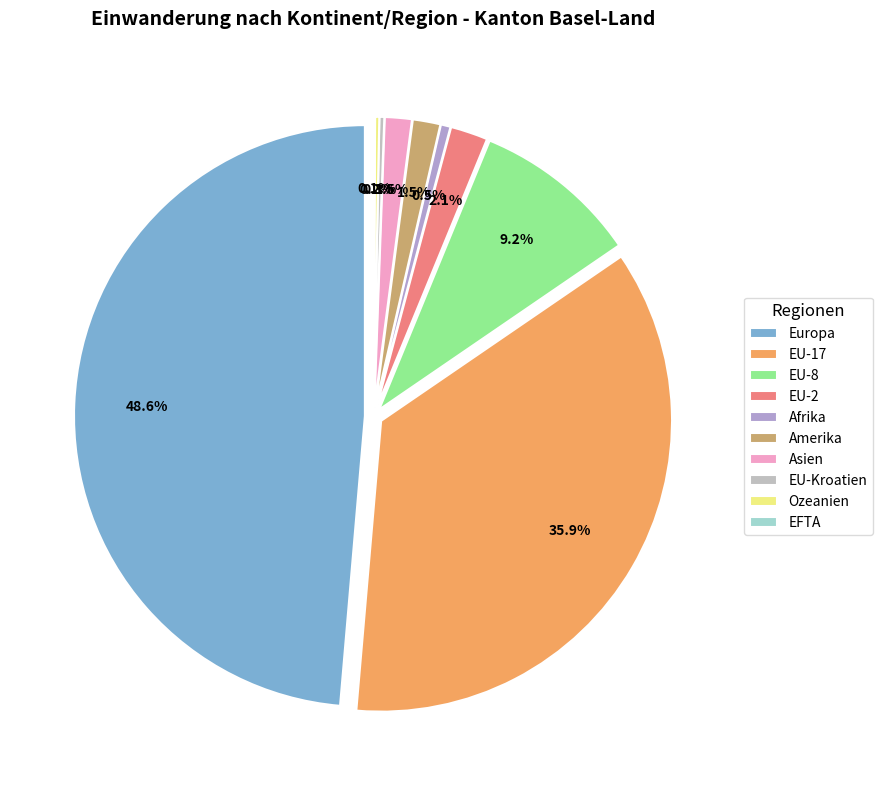

Rank the categories by value from lowest to highest.

EFTA, Ozeanien, EU-Kroatien, Afrika, Asien, Amerika, EU-2, EU-8, EU-17, Europa